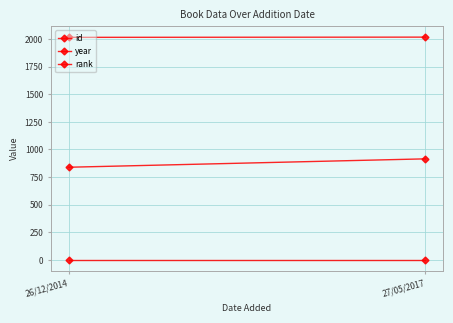

What is the difference between the highest and lowest values at 27/05/2017?

2015